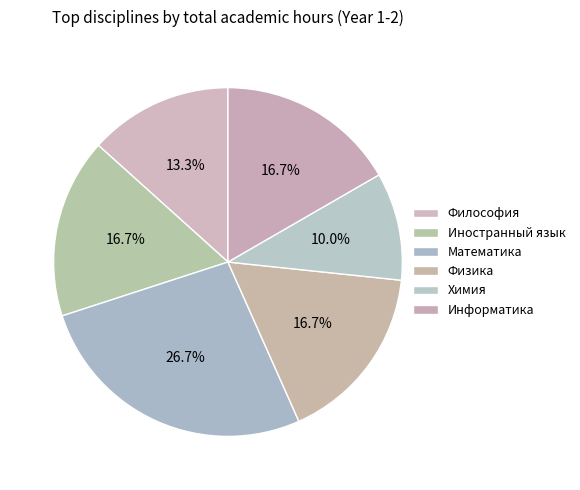

Count the number of slices in the pie.

6